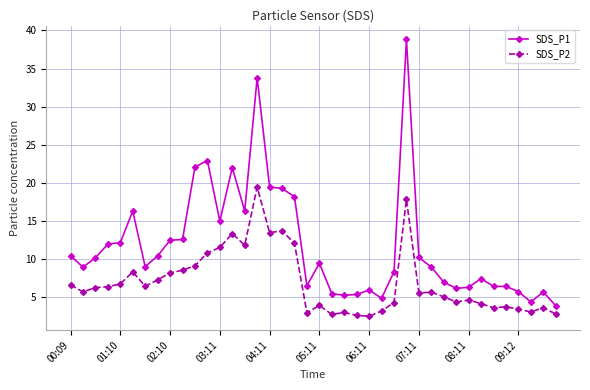

Which series has the largest total across all categories?

SDS_P1